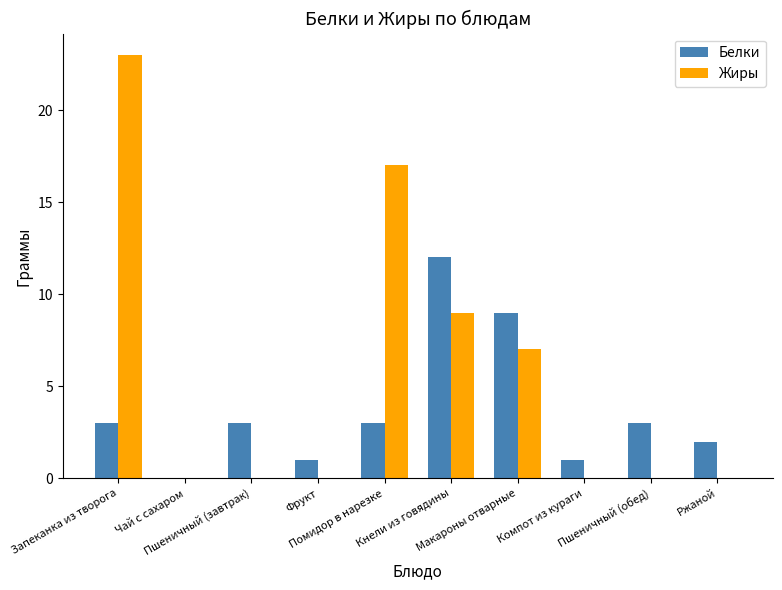

Which series has the largest total across all categories?

Жиры